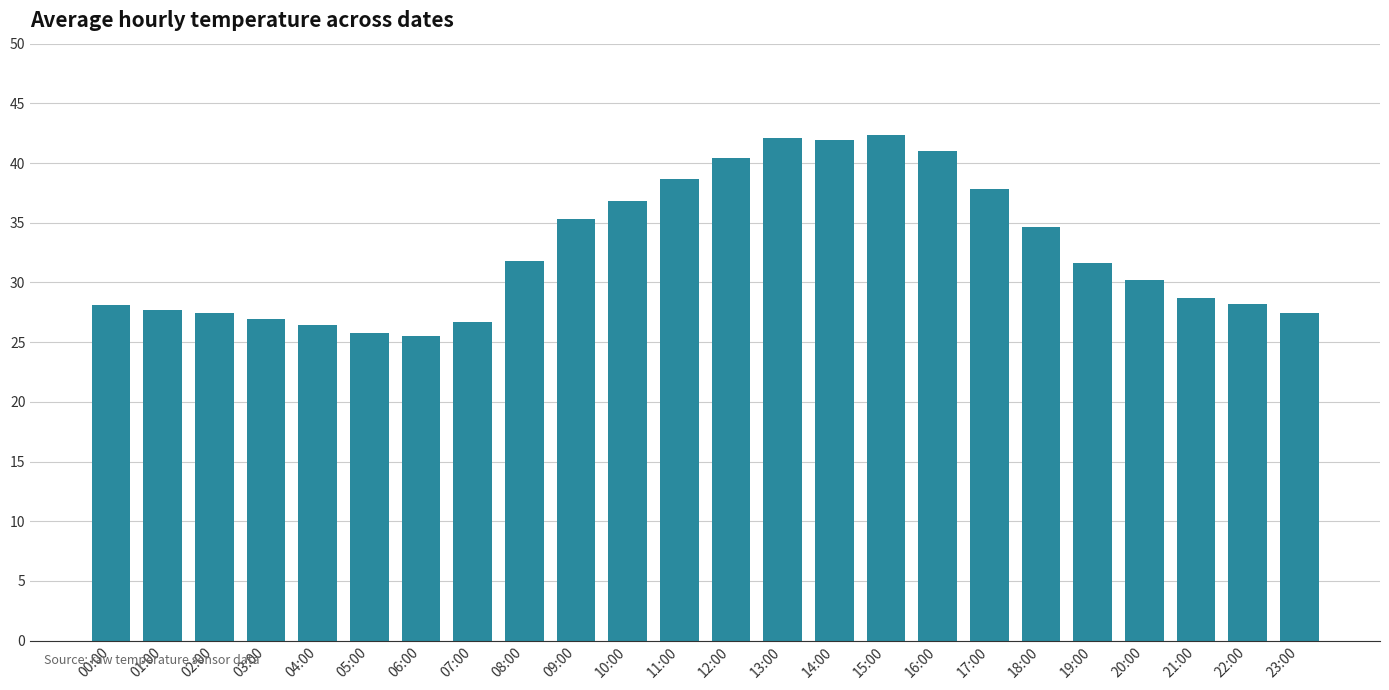

Which has a higher value, 06:00 or 00:00?

00:00